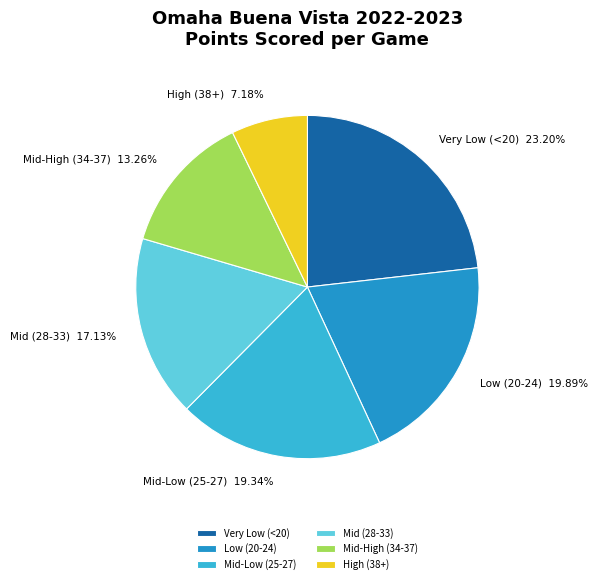

What is the largest slice in the pie chart?

Very Low (<20)